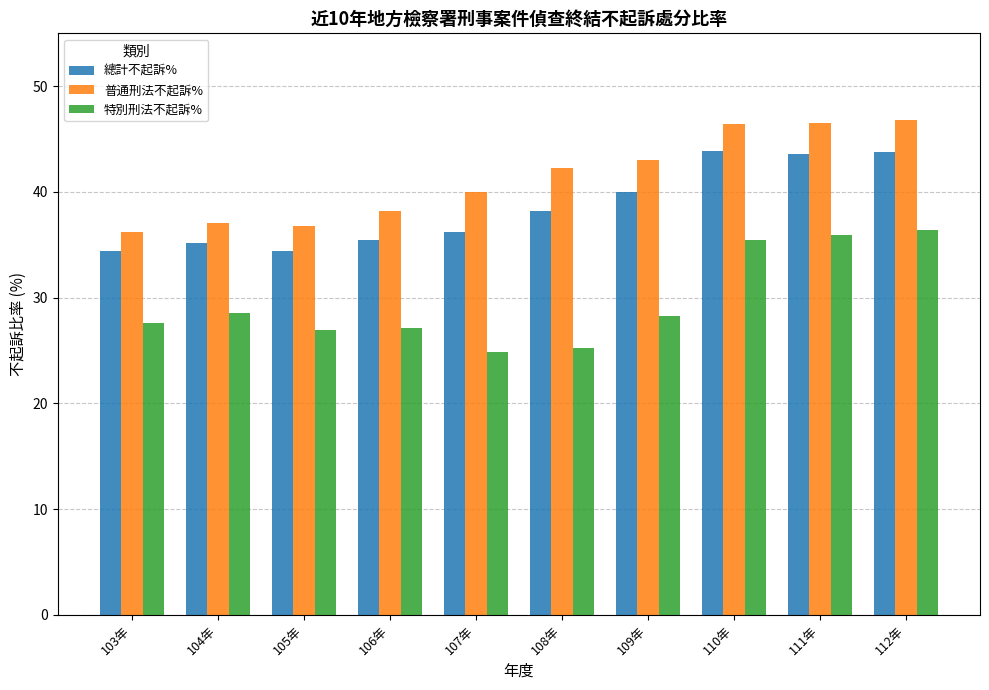

What value does the 特別刑法不起訴% series have at 111年?

36.0